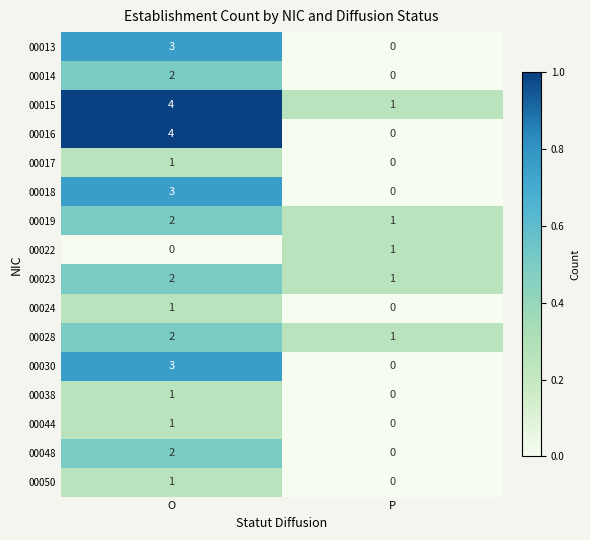

At how many categories does at least one series exceed 0?

2